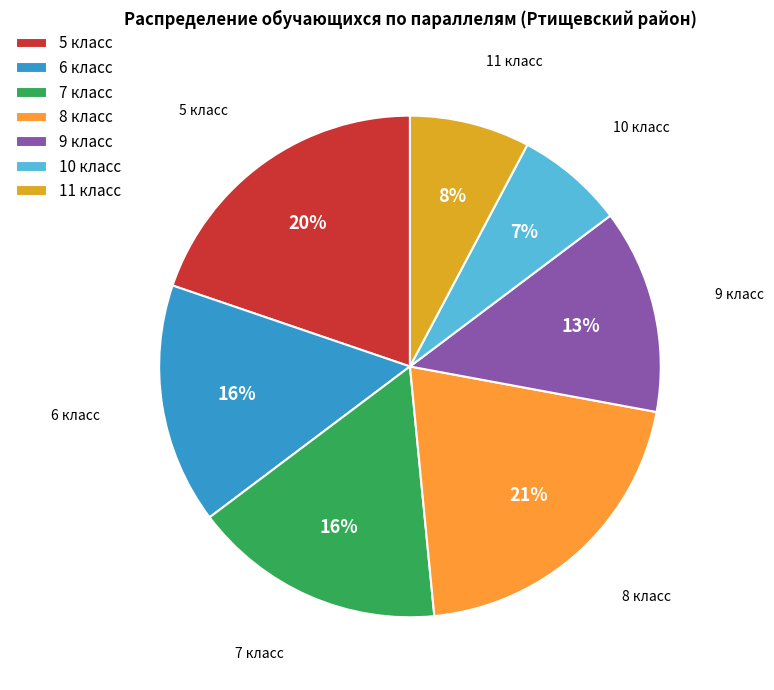

To the nearest percent, what is the average slice percentage?

14%